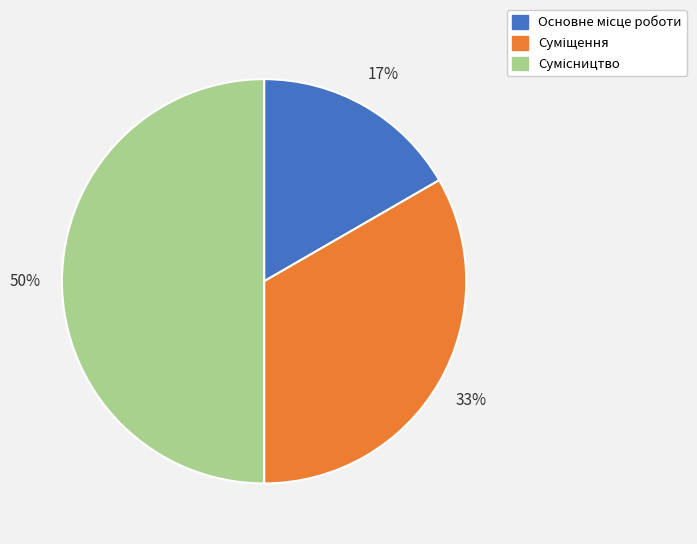

To the nearest percent, what is the difference between the largest and smallest slice percentages?

33%